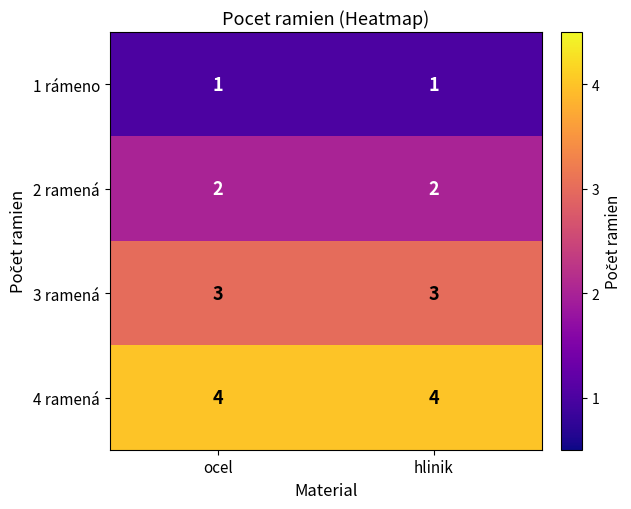

Read the 4 ramená value at hlinik.

4